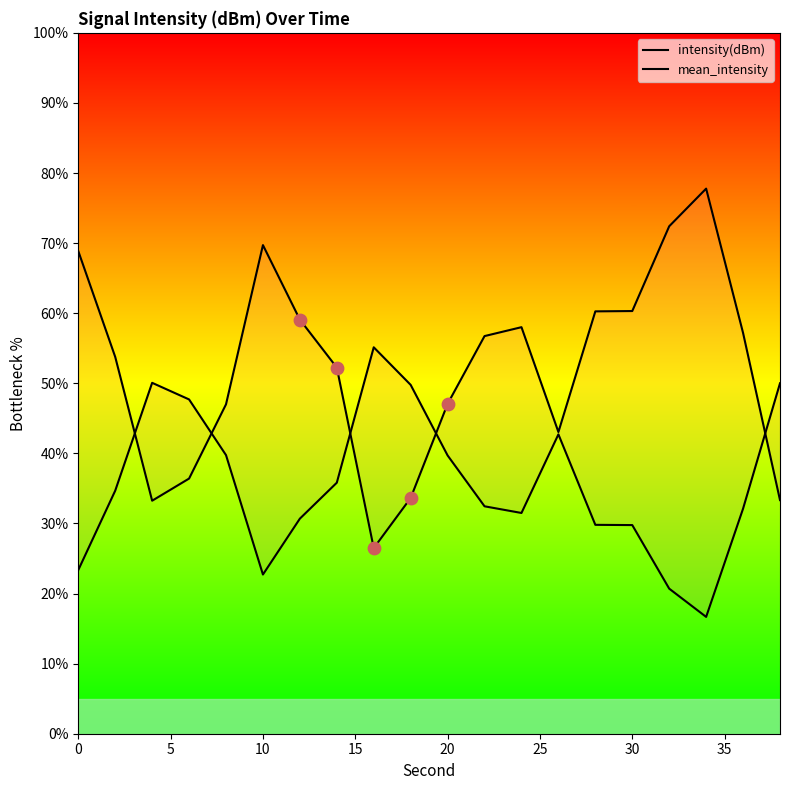

What are all the series names shown in the legend?

intensity(dBm), mean_intensity